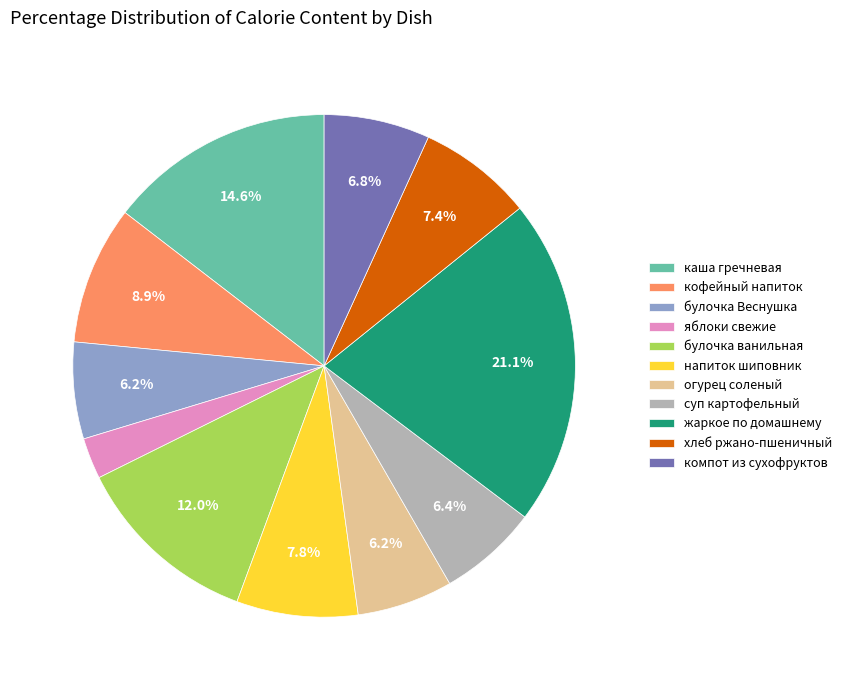

What percentage do булочка ванильная and жаркое по домашнему together represent?

33.1%